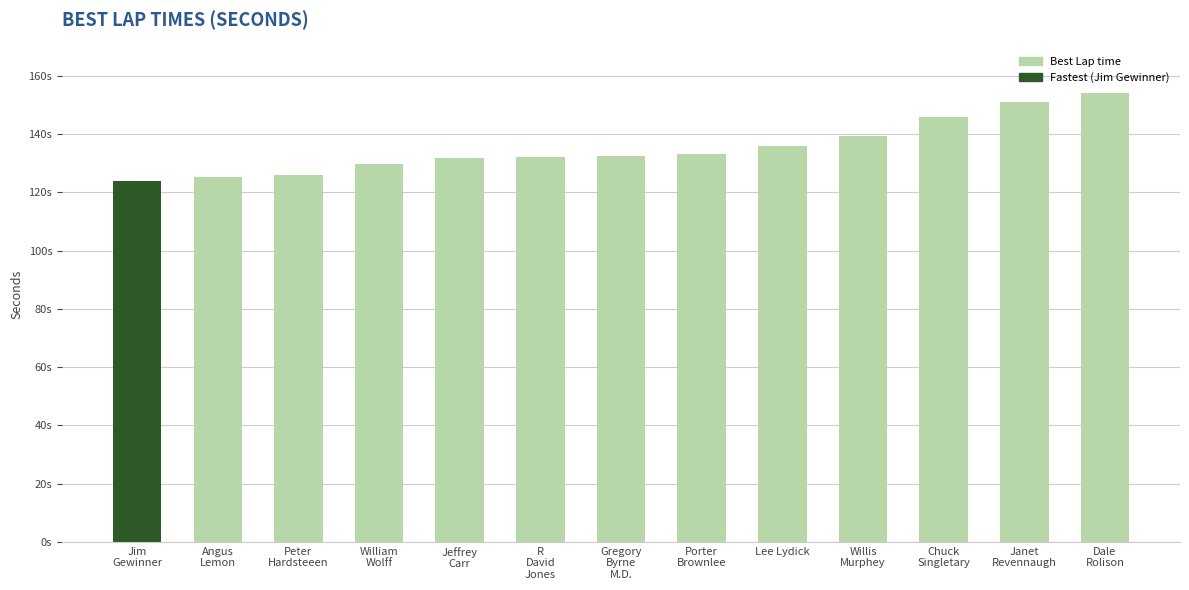

Are the bars horizontal?

No